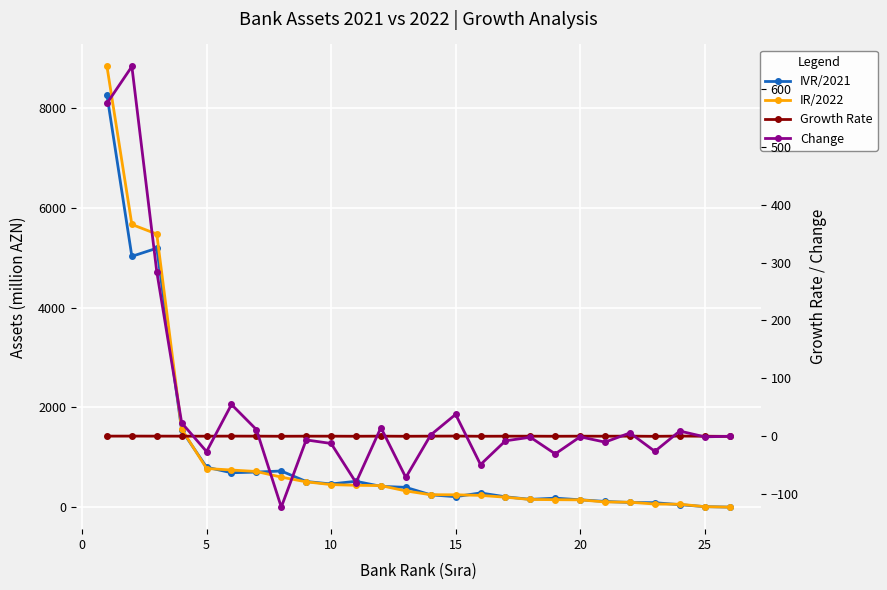

How many values in the IVR/2021 series exceed 396?

13